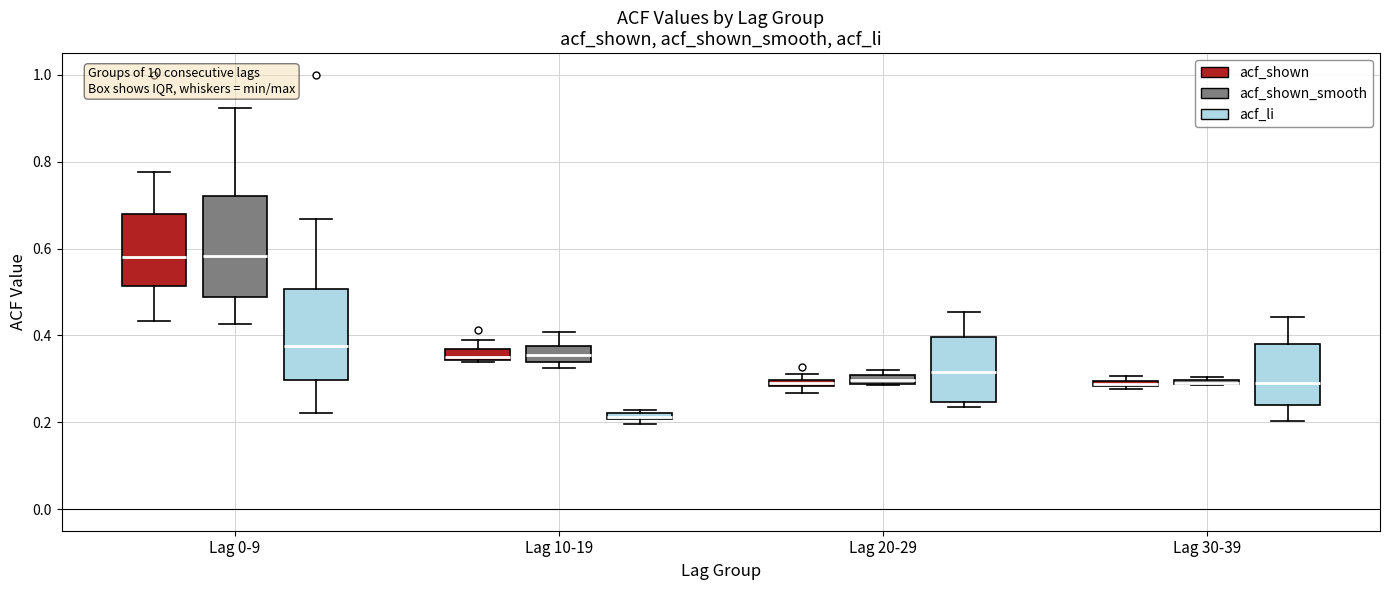

Where is the upper edge of the box for Lag 20-29 (acf_li) on the y-axis? The values are not printed on the chart, so give them approximately, as read against the axis.

0.40